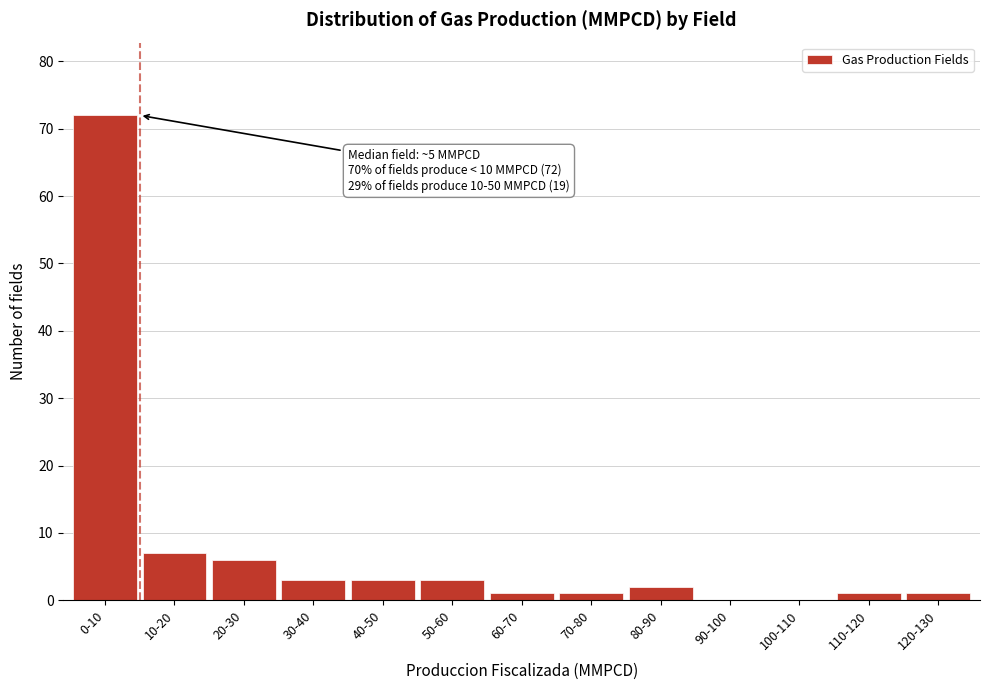

Reading right to left, what are all the values shown in this chart?

120-130=1	110-120=1	100-110=0	90-100=0	80-90=2	70-80=1	60-70=1	50-60=3	40-50=3	30-40=3	20-30=6	10-20=7	0-10=72